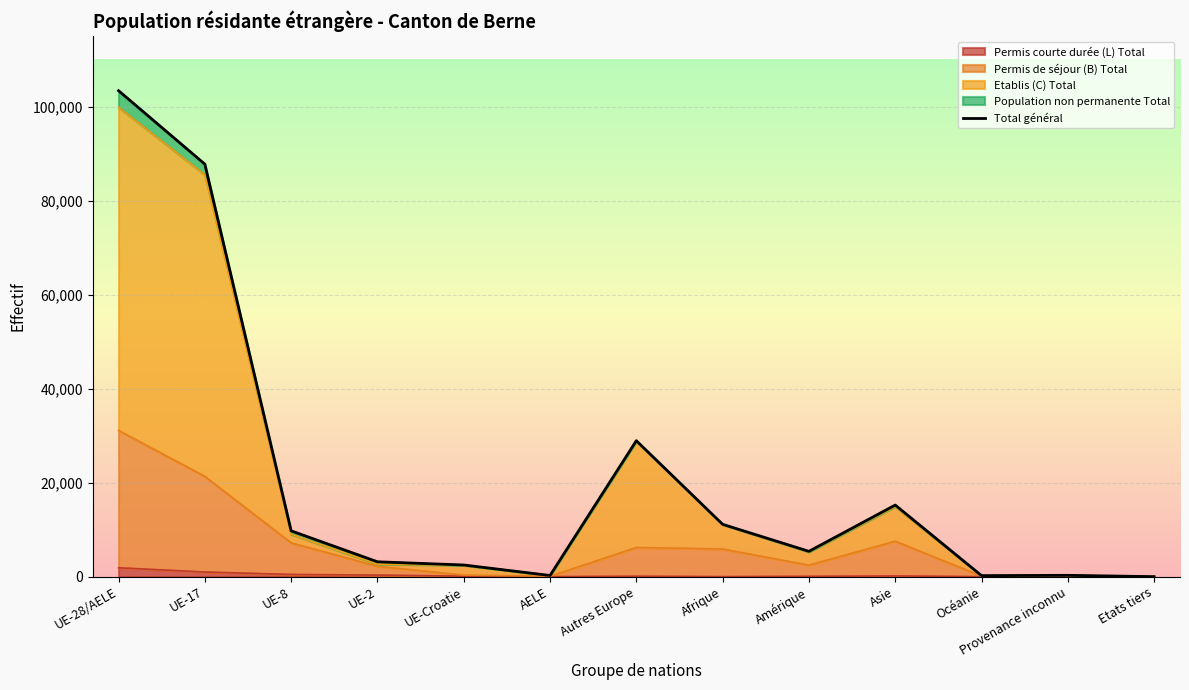

List the labels in order of Total général value, smallest first.

Etats tiers, Océanie, AELE, Provenance inconnu, UE-Croatie, UE-2, Amérique, UE-8, Afrique, Asie, Autres Europe, UE-17, UE-28/AELE